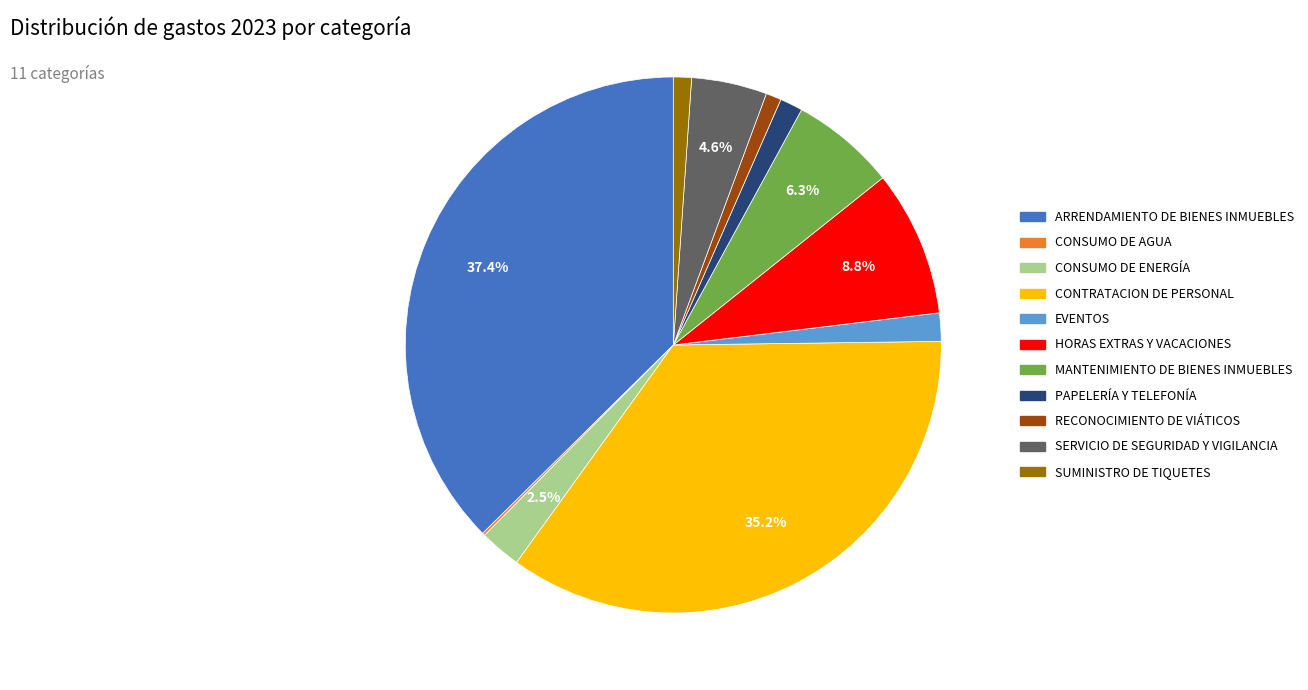

What is the ratio of the value at CONSUMO DE ENERGÍA to the value at HORAS EXTRAS Y VACACIONES?

0.3